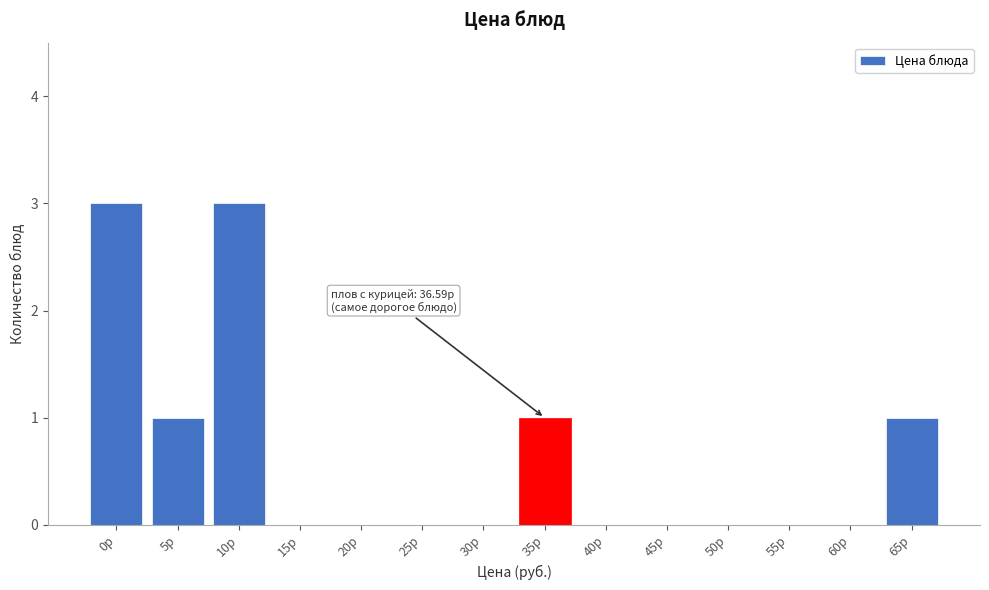

Reading left to right, extract all data points from this chart.

0р=3	5р=1	10р=3	15р=0	20р=0	25р=0	30р=0	35р=1	40р=0	45р=0	50р=0	55р=0	60р=0	65р=1